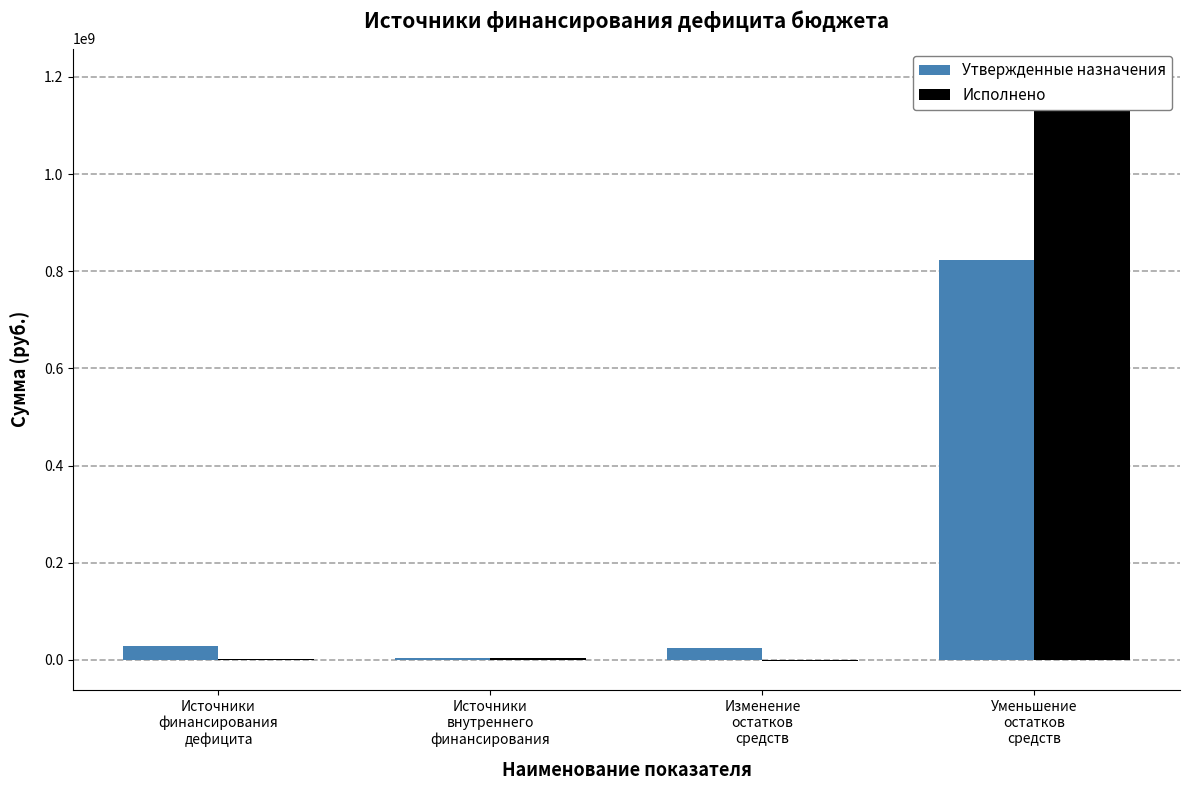

Where does the Утвержденные назначения series first go above 28129147?

Источники
финансирования
дефицита